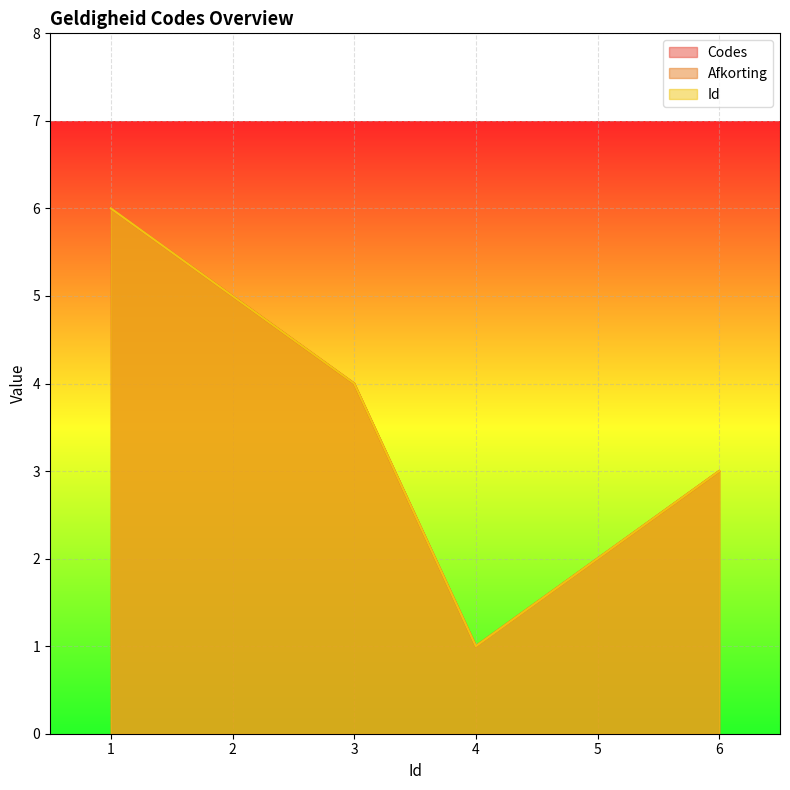

How many series are shown in this chart?

3